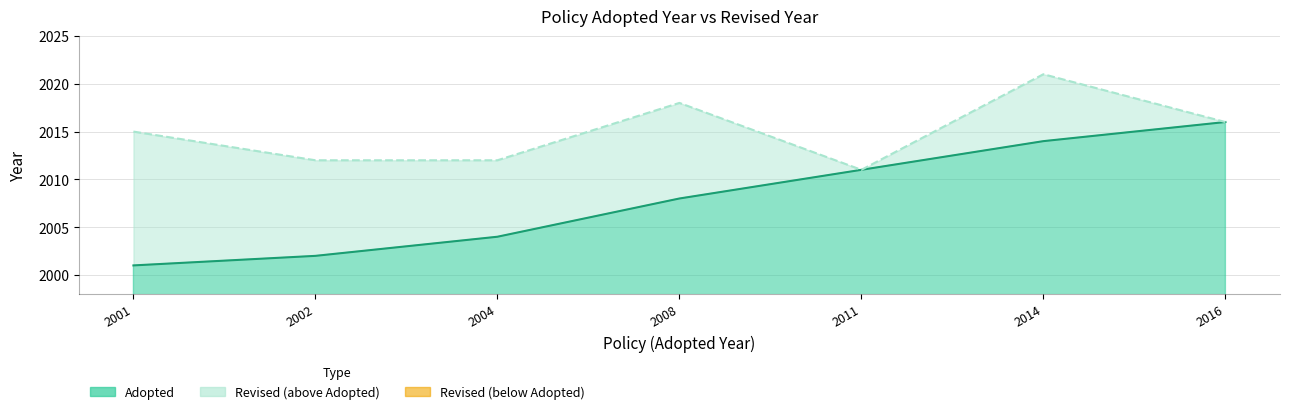

True or false: Revised trend and Adopted trend cross at least once.

False